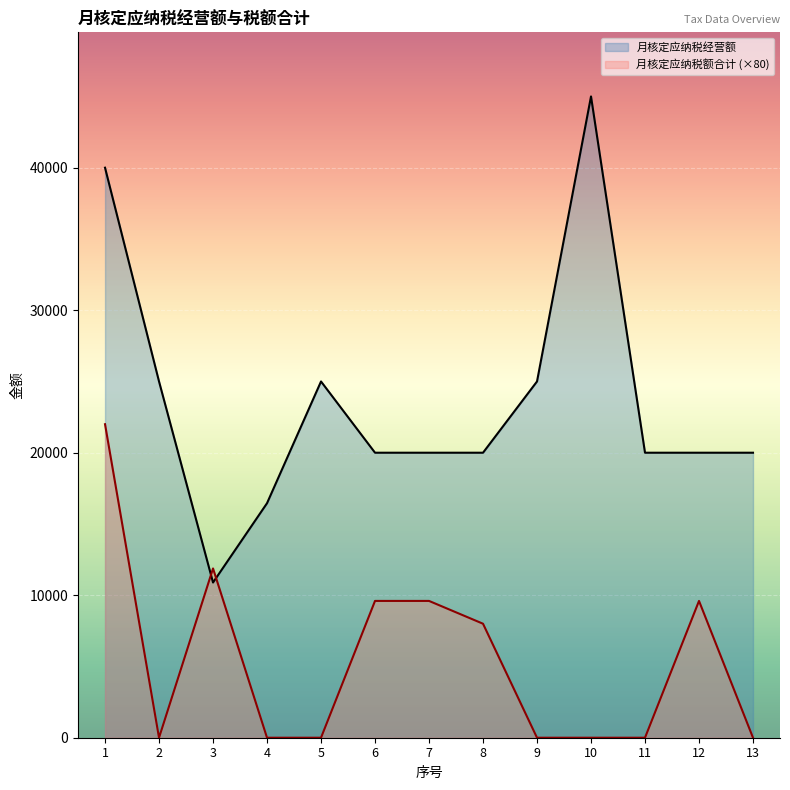

At which category does 月核定应纳税额合计 reach its first local peak?

3